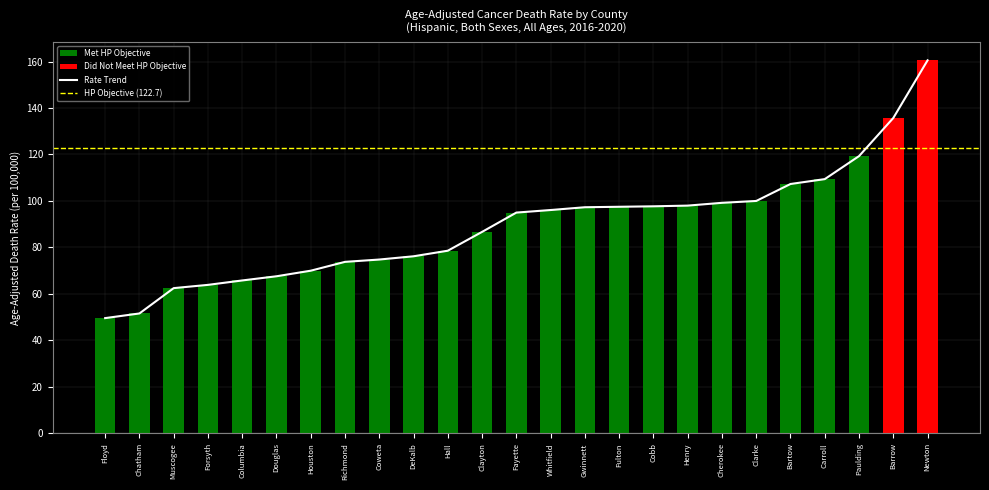

How many categories are shown in the chart?

25